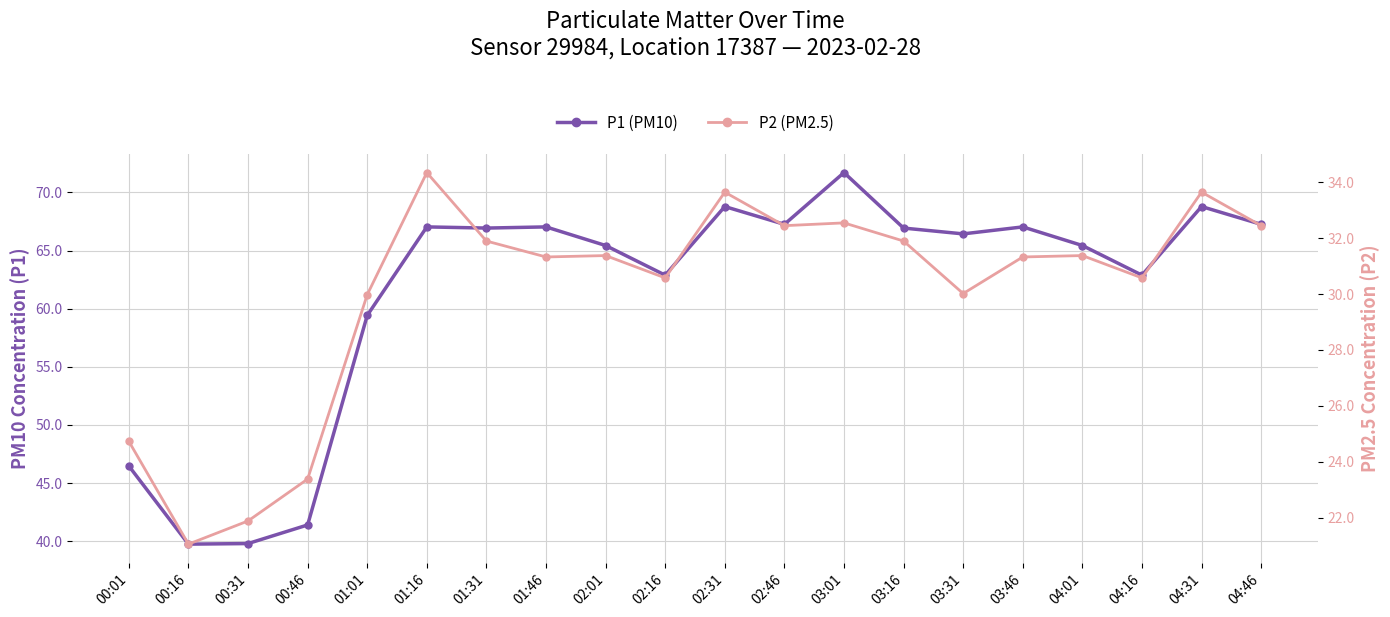

What is the label of the 8th point from the left?

01:46